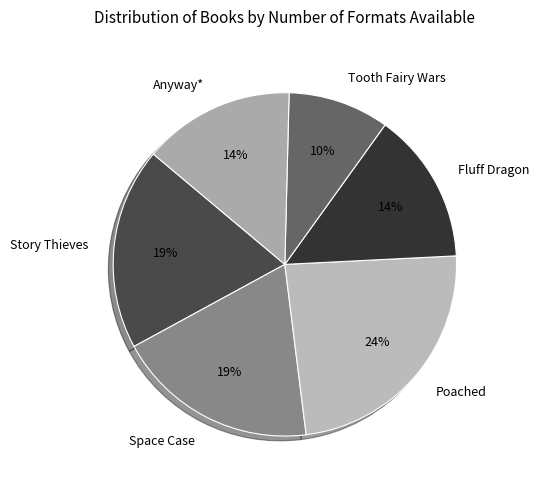

Does Anyway* account for over 50% of the chart?

No